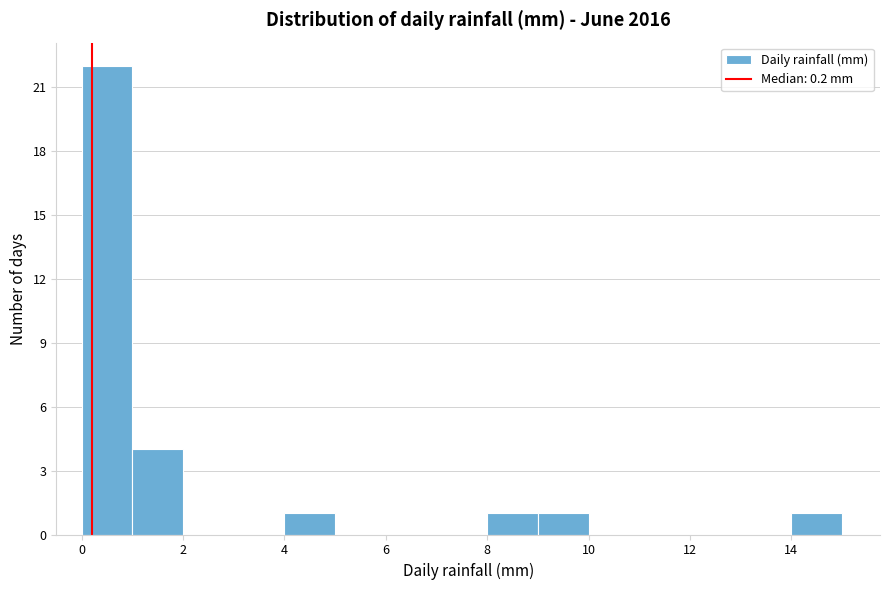

What is the height of the bar covering 8 to 9 on the x-axis? The values are not printed on the chart, so give them approximately, as read against the axis.

1